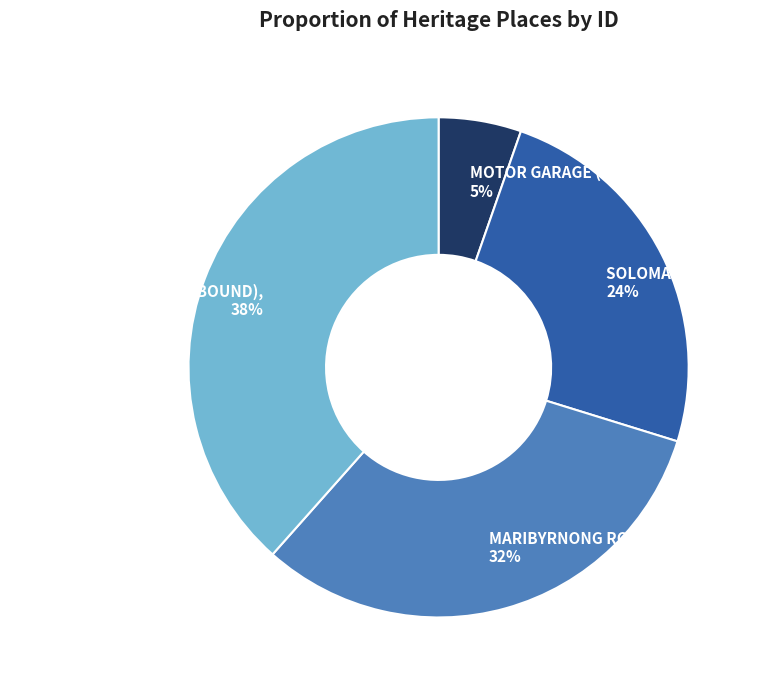

To the nearest percent, what is the average slice percentage?

25%